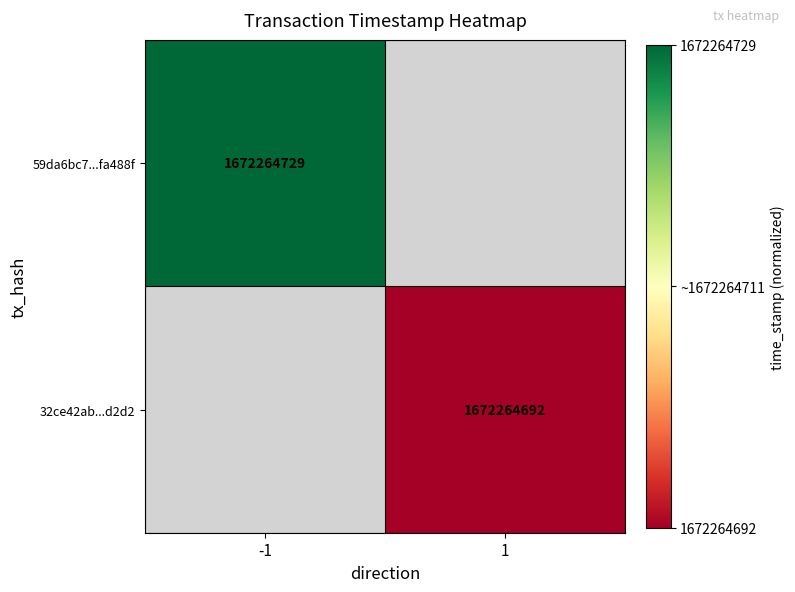

The 32ce42ab...d2d2 series shows 922551133.8 at 1. True or false?

False